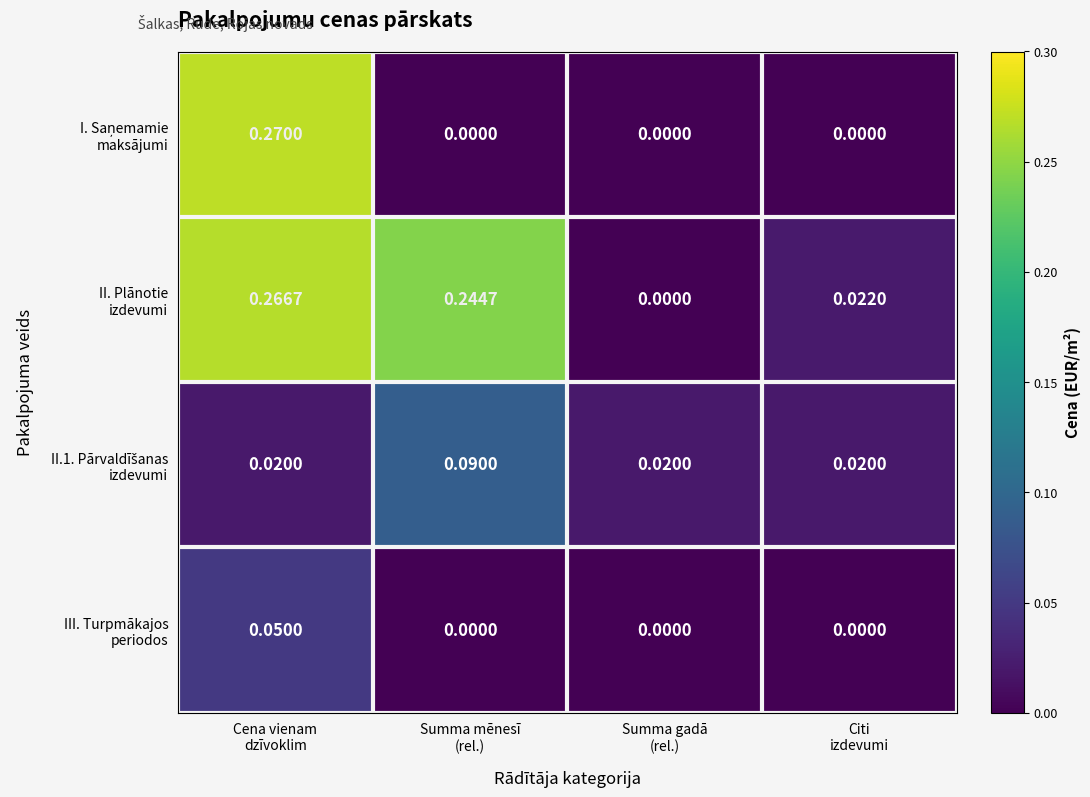

Between Summa mēnesī
(rel.) and Cena vienam
dzīvoklim, which is larger?

Cena vienam
dzīvoklim